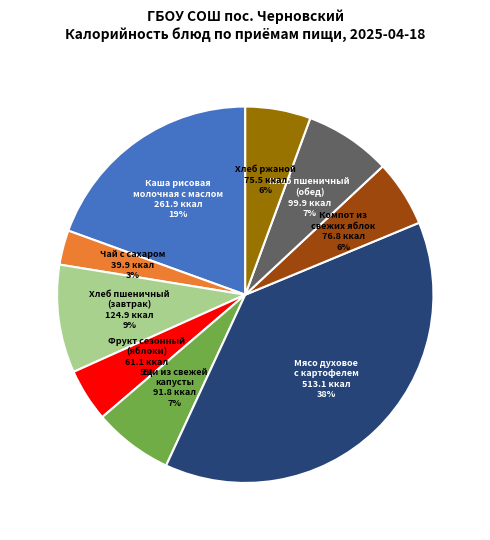

Which category has the biggest portion of the pie?

Мясо духовое с картофелем